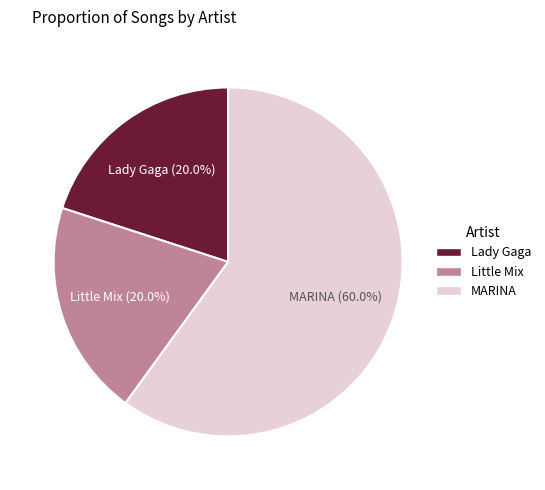

True or false: Little Mix accounts for 26% of the total.

False